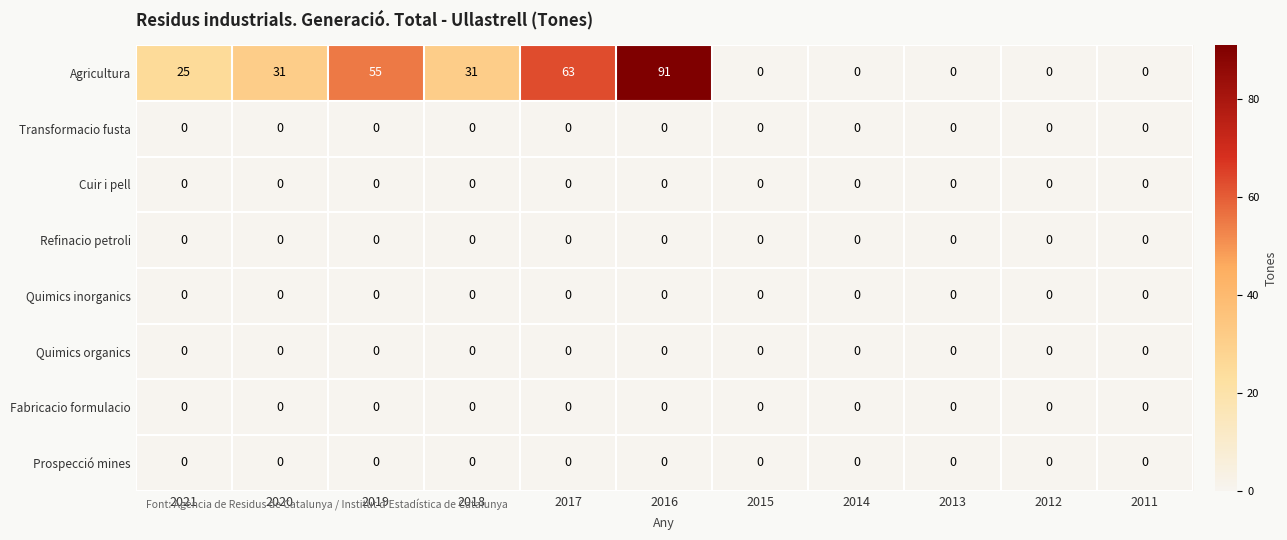

What is the greatest value displayed?

91